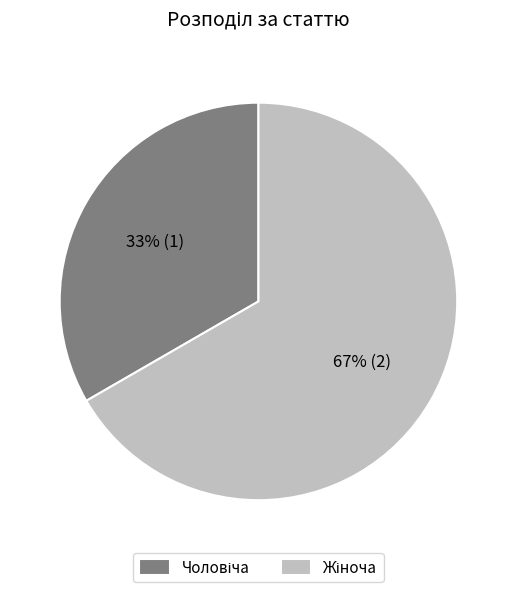

To the nearest percent, what is the average slice percentage?

50%